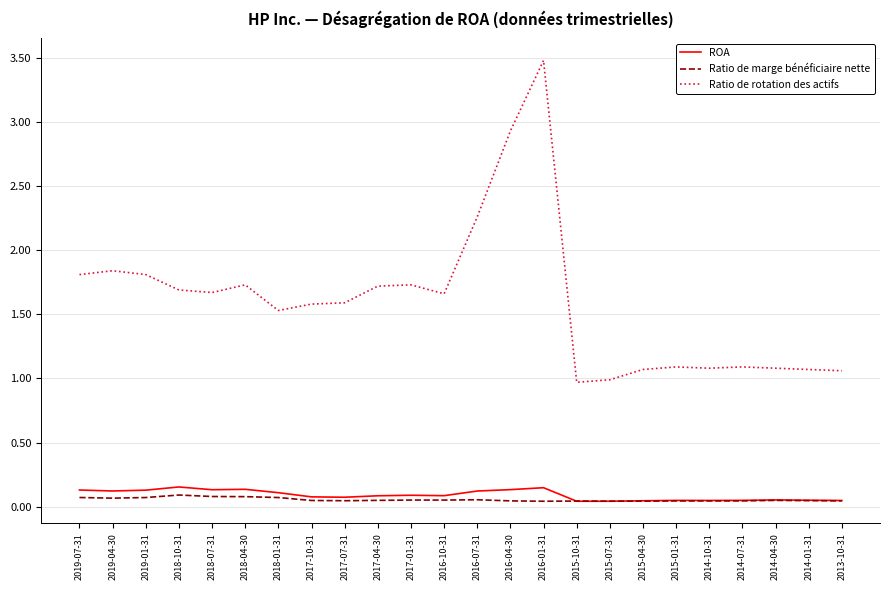

True or false: ROA and Ratio de rotation des actifs intersect in this chart.

False